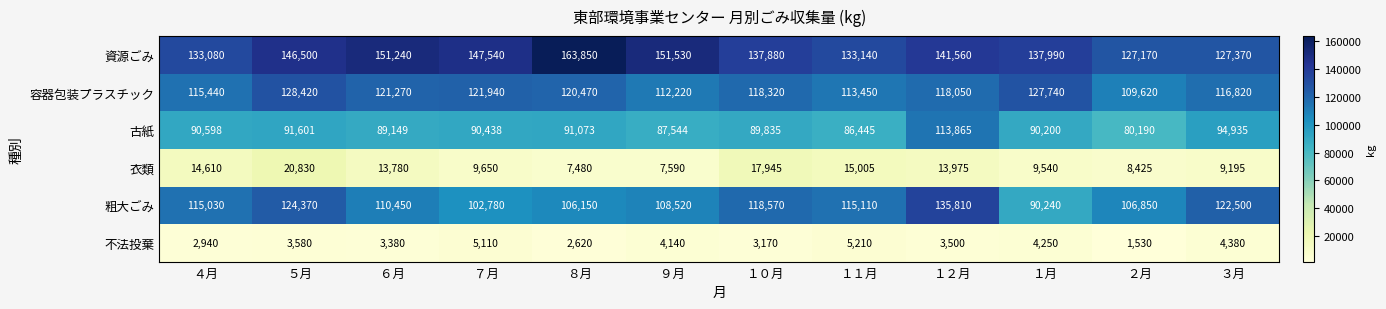

Is it true that 容器包装プラスチック equals 176490 at ３月?

False